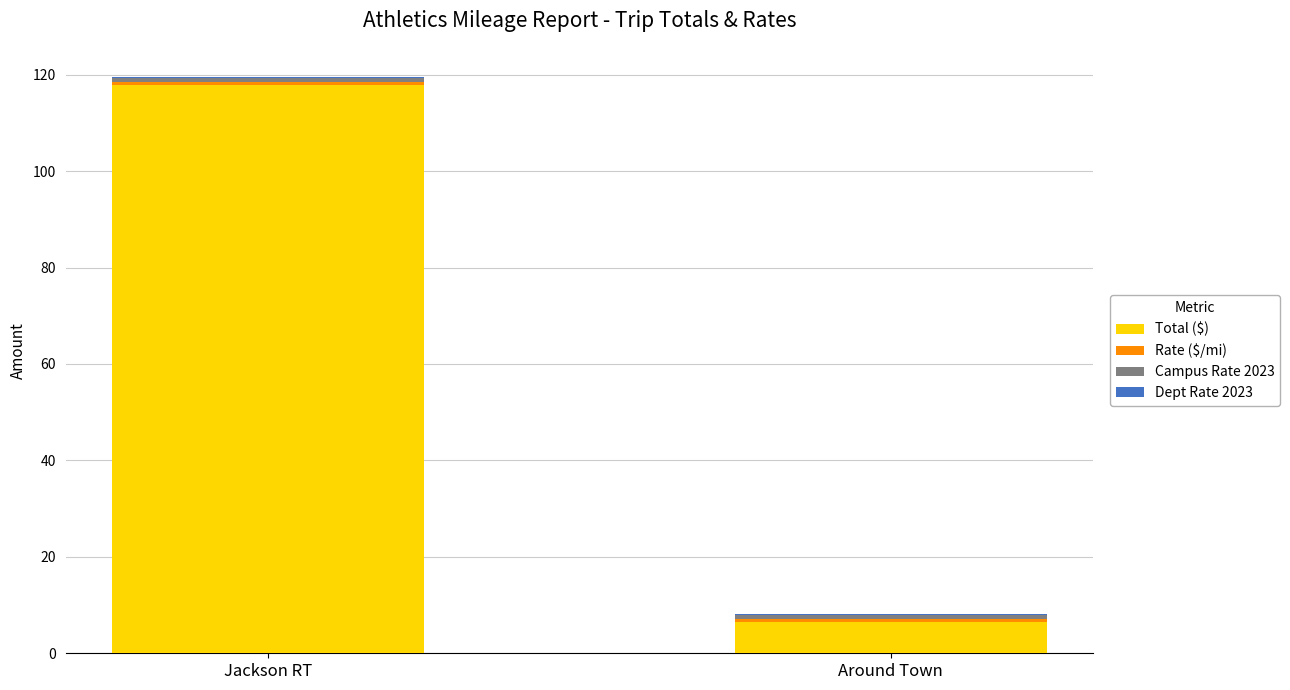

At which category is the sum across all series the highest?

Jackson RT